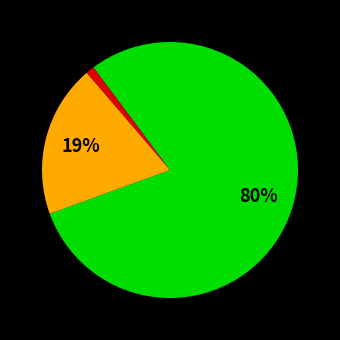

Is there any slice that represents more than half of the pie?

Yes